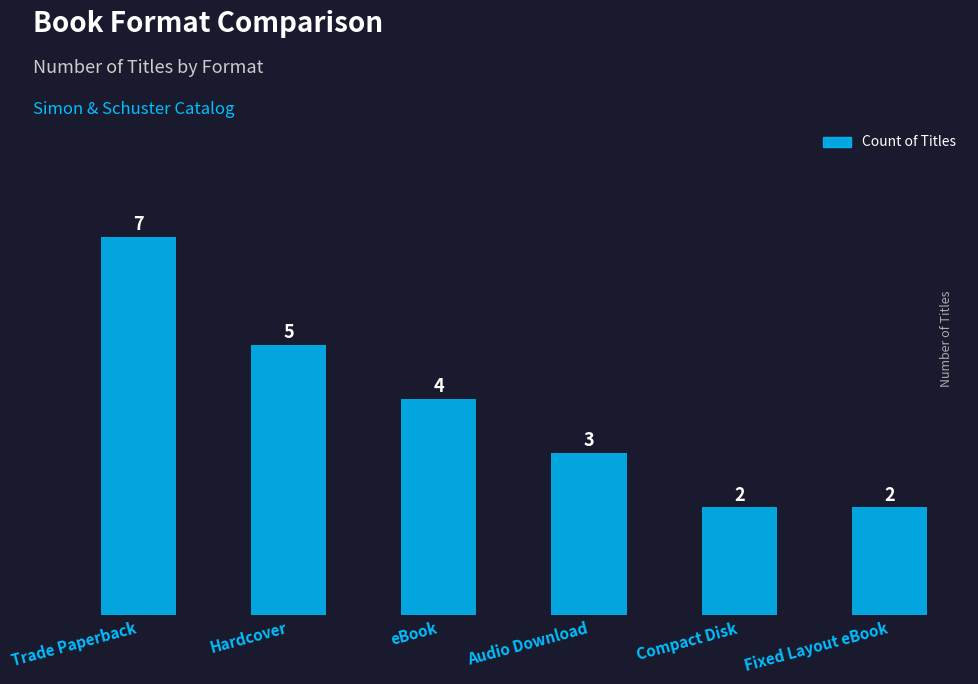

Reading left to right, list all the values displayed in this chart.

7	5	4	3	2	2